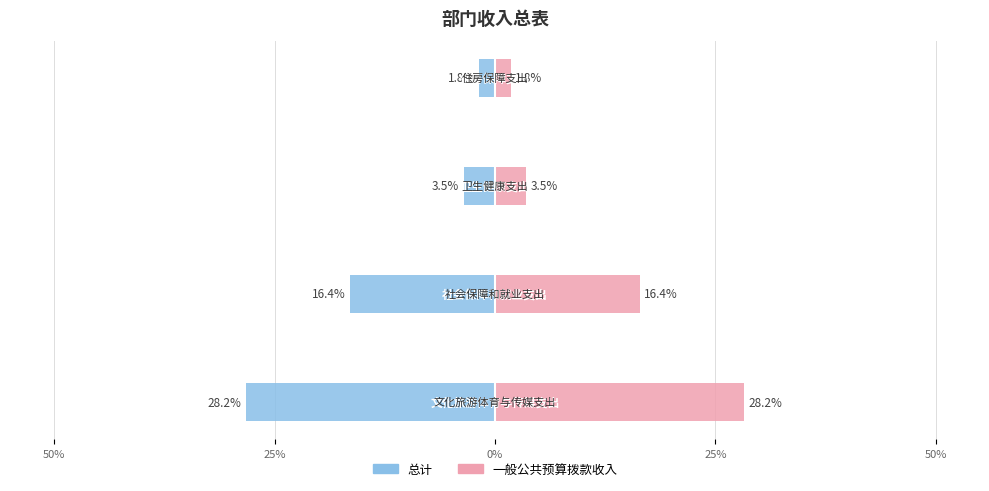

Reading left to right, list all the values displayed in this chart.

总计: 50%=-28.2	25%=-16.4	0%=-3.5	25%=-1.8
一般公共预算拨款收入: 50%=28.2	25%=16.4	0%=3.5	25%=1.8